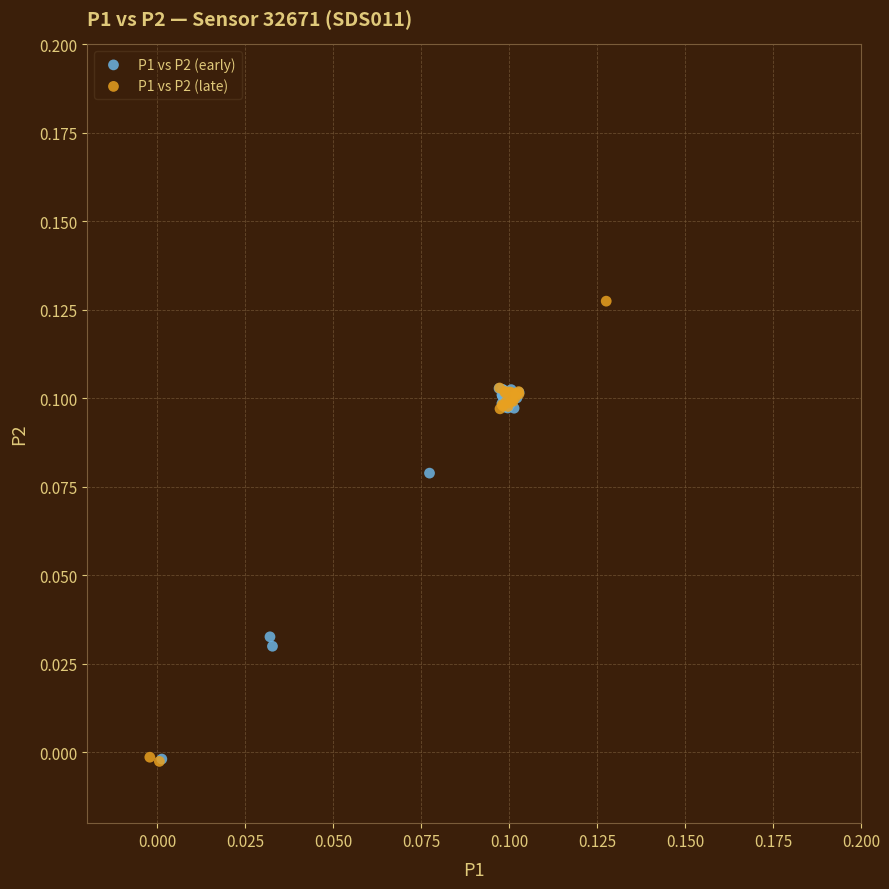

Which series has the largest Y range (max minus min)?

P1 vs P2 (late)